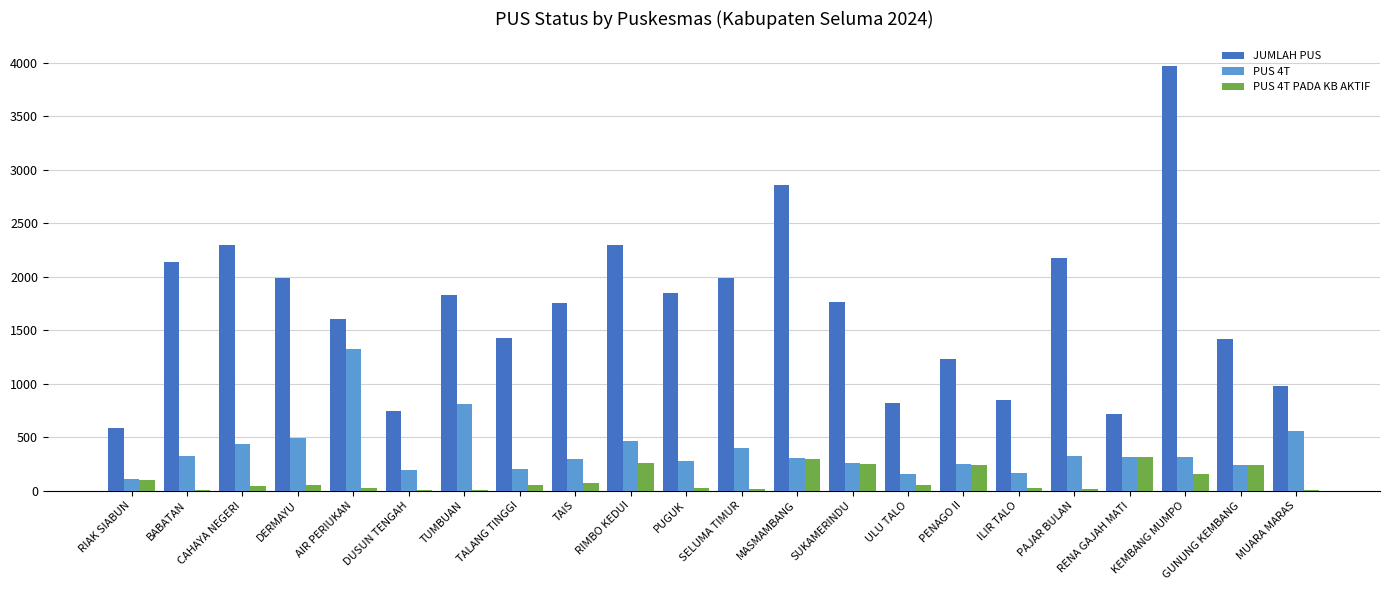

Are the bars horizontal?

No